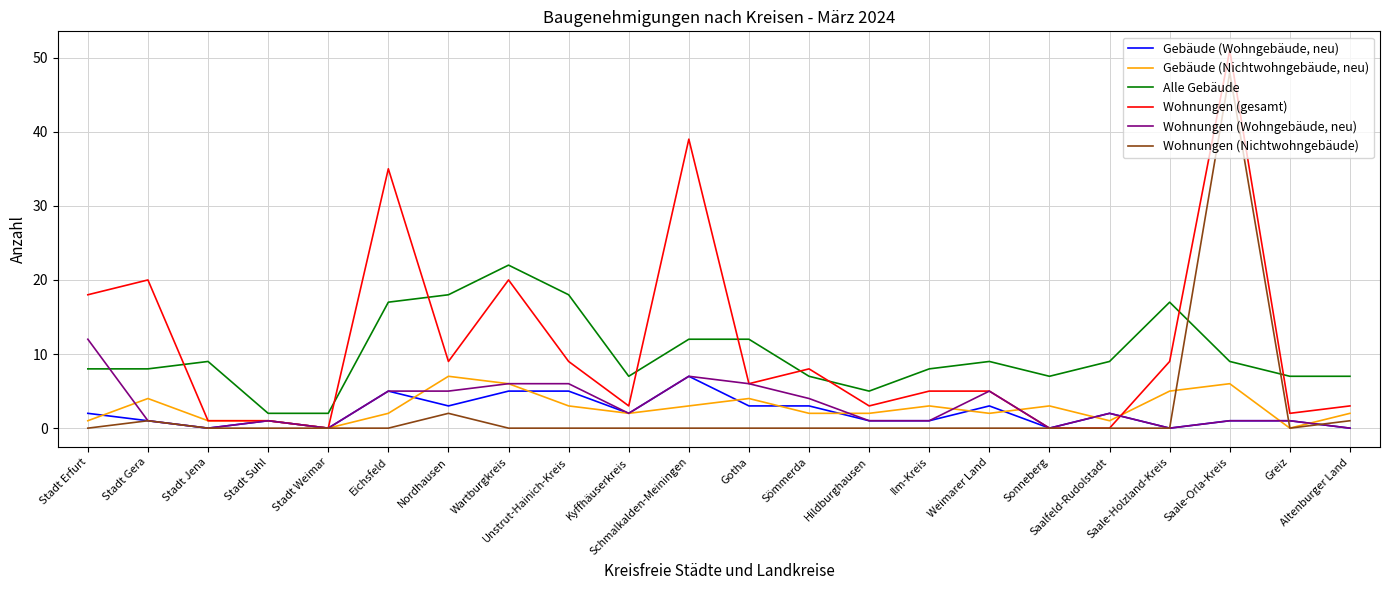

Between Wartburgkreis and Altenburger Land, which series saw the biggest shift?

Wohnungen (gesamt)